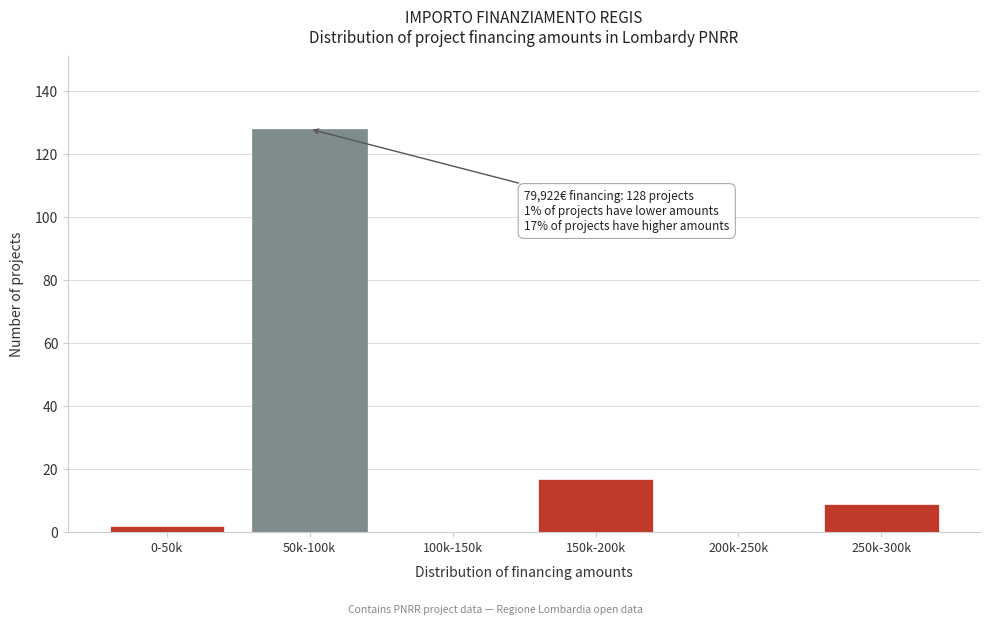

Reading left to right, extract all data points from this chart.

0-50k=2	50k-100k=128	100k-150k=0	150k-200k=17	200k-250k=0	250k-300k=9